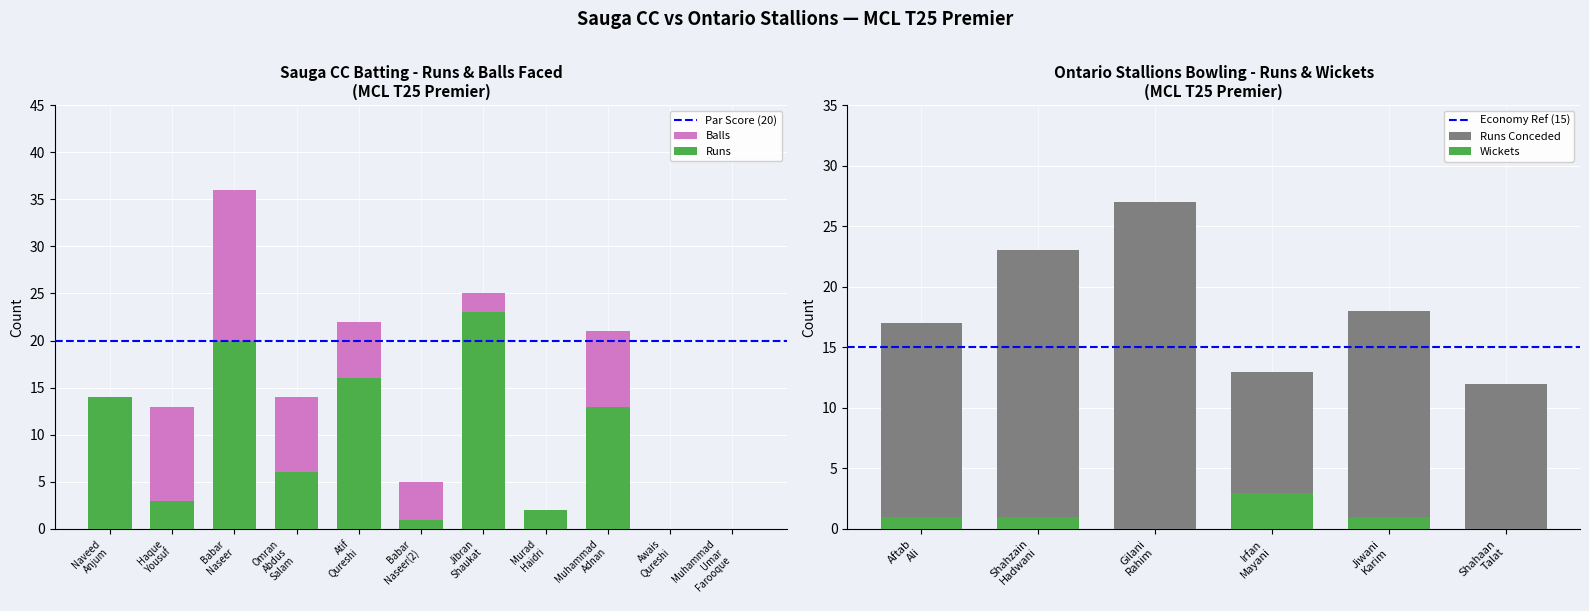

How many bars are there in total?

22